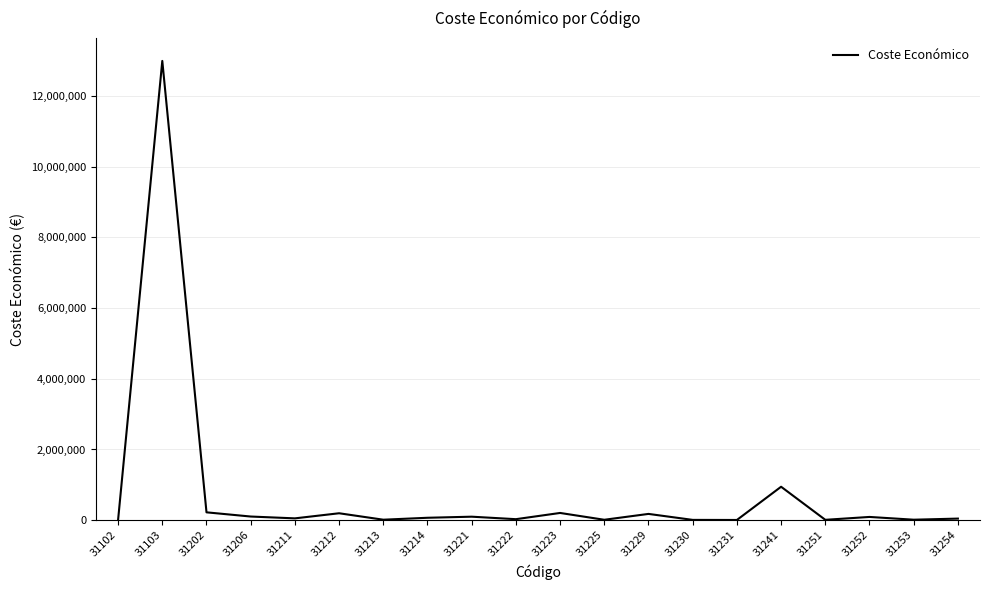

What is the smallest value displayed?

6370.0